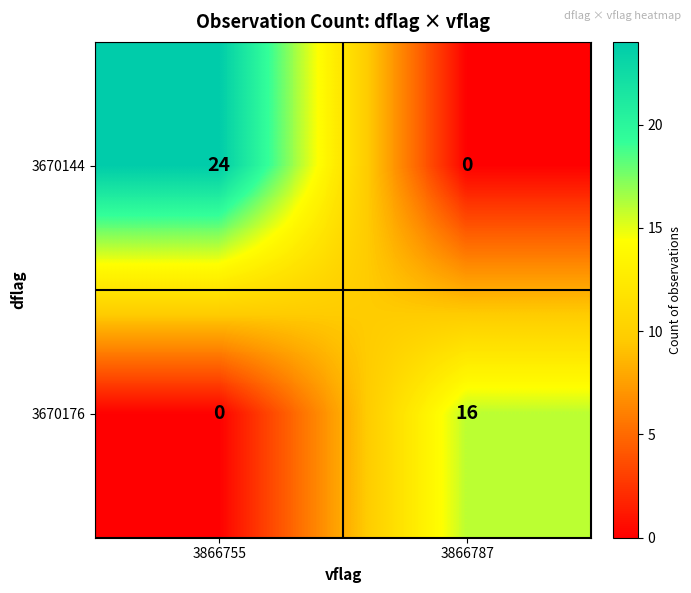

What is the total value across all series at 3866787?

16